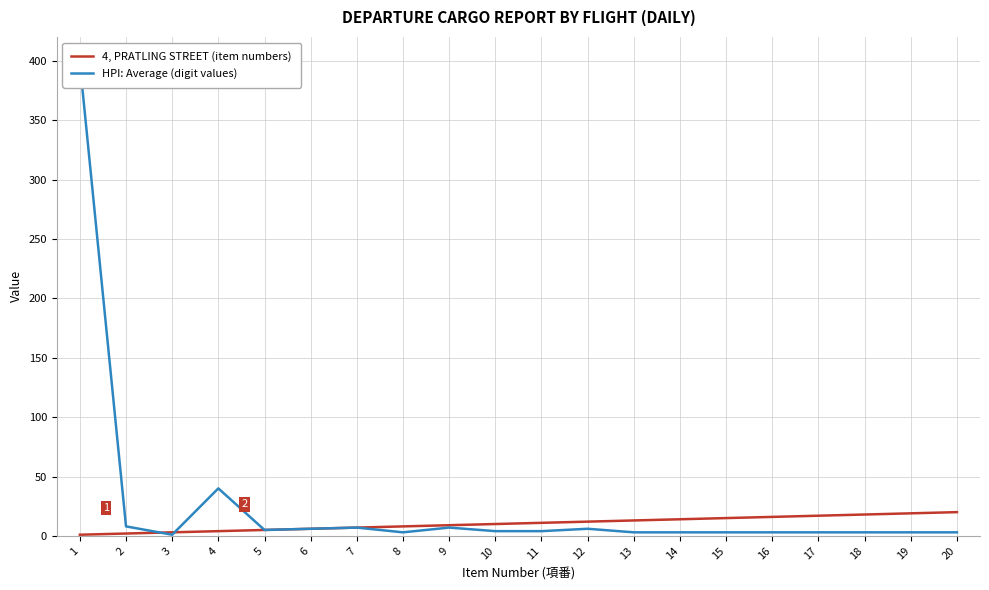

What is the sum of the HPI: Average (digit values) values at 12 and 18?

9